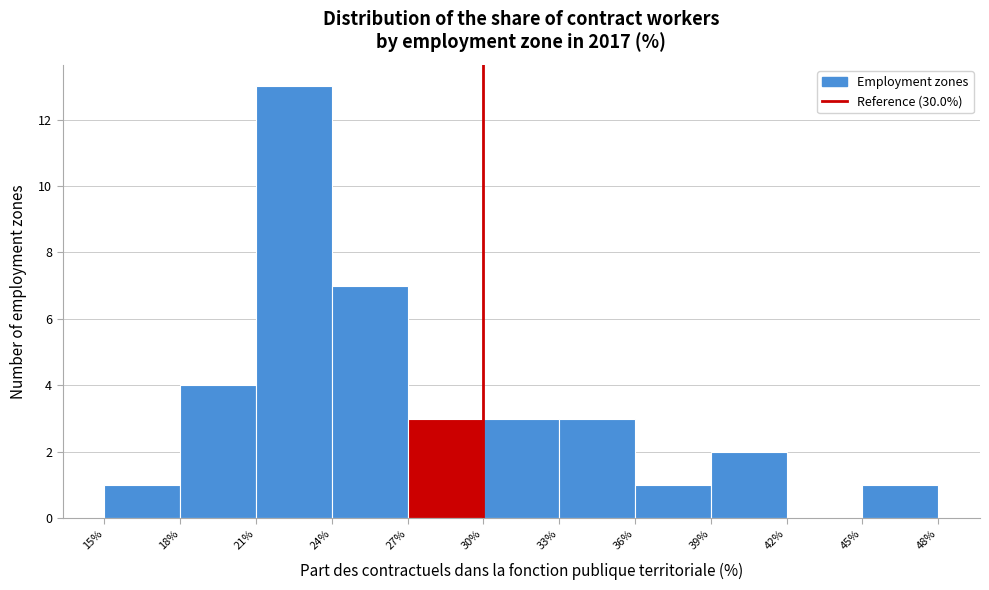

Which range on the x-axis has the tallest bar?

21% to 24%